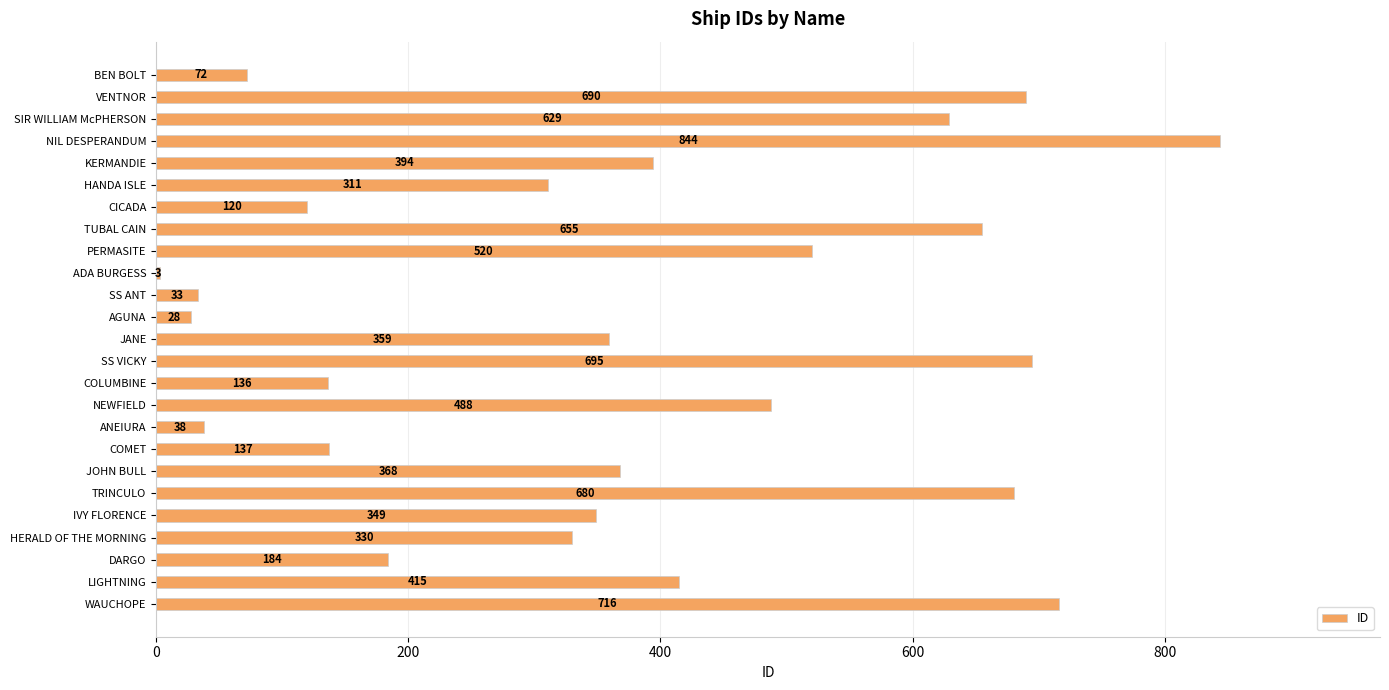

The value at COMET is 137. True or false?

True